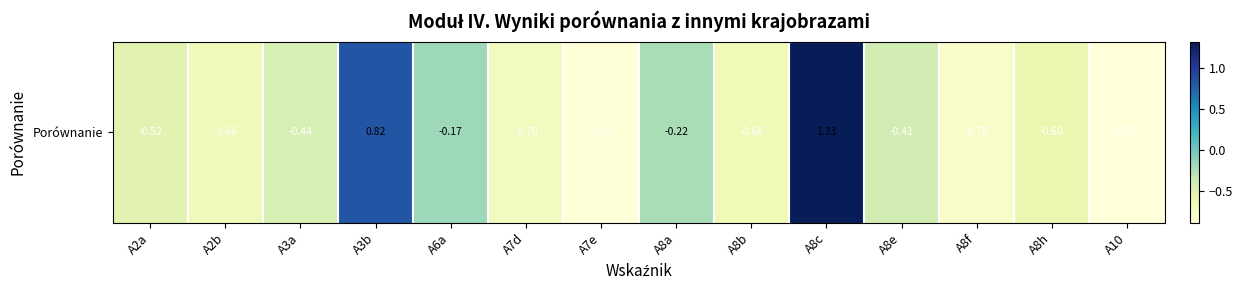

What is the difference between the second highest and second lowest values?

1.7